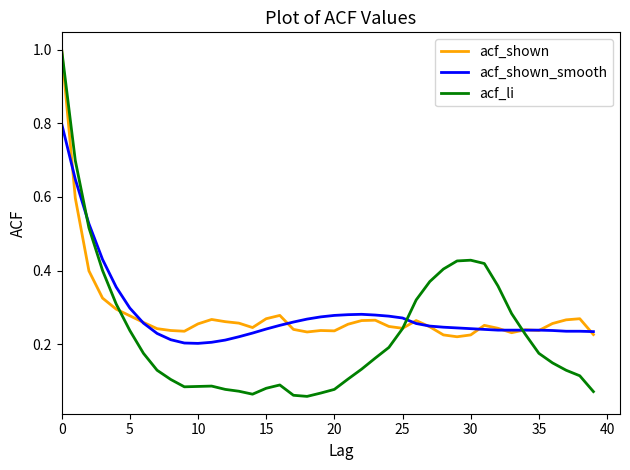

What is the difference between the maximum and minimum values in the acf_shown series?

0.8